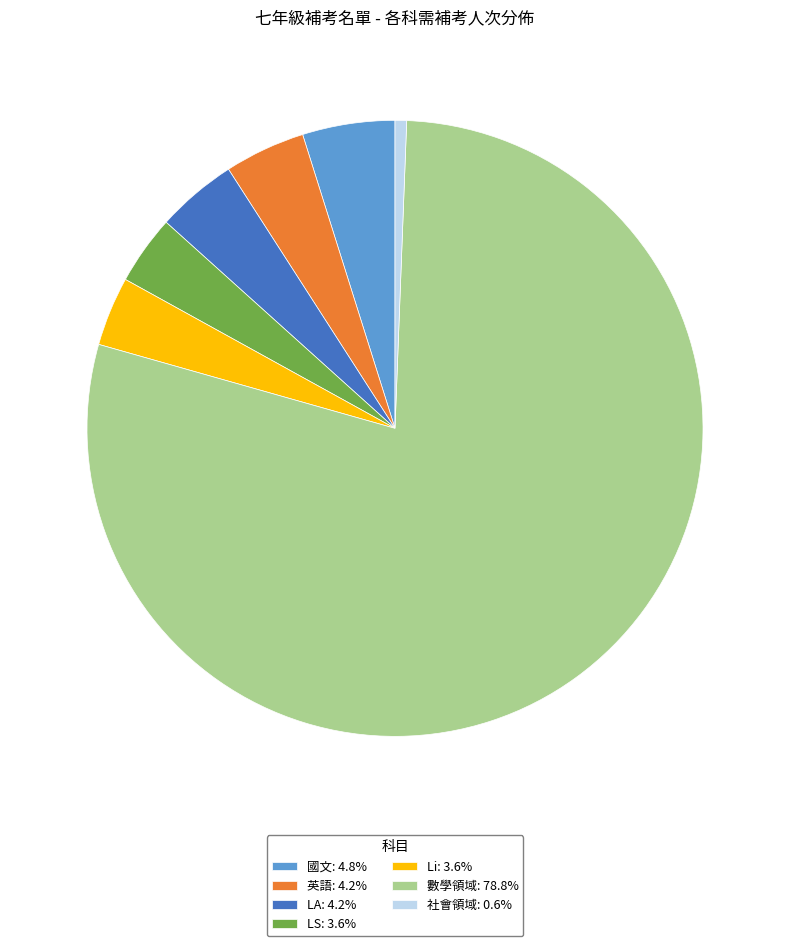

Count the number of slices in the pie.

7